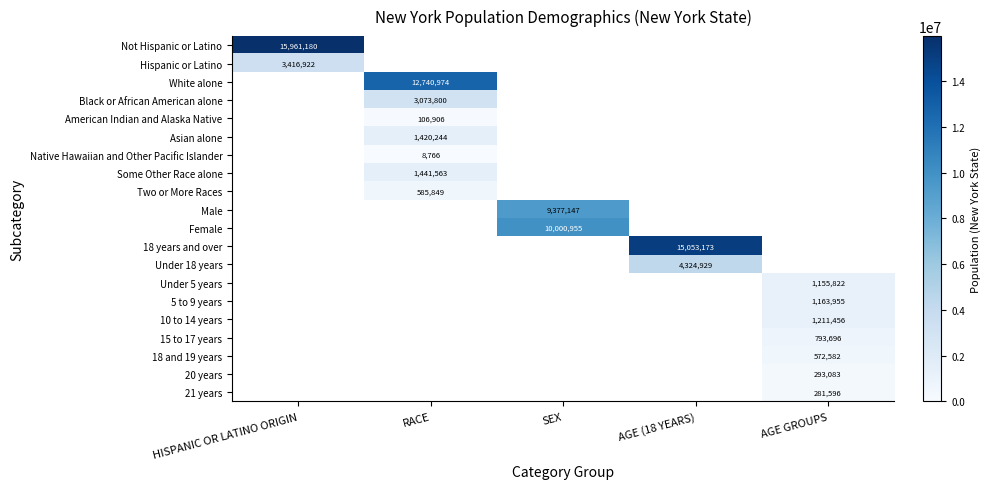

The Asian alone series shows 2289963 at RACE. True or false?

False